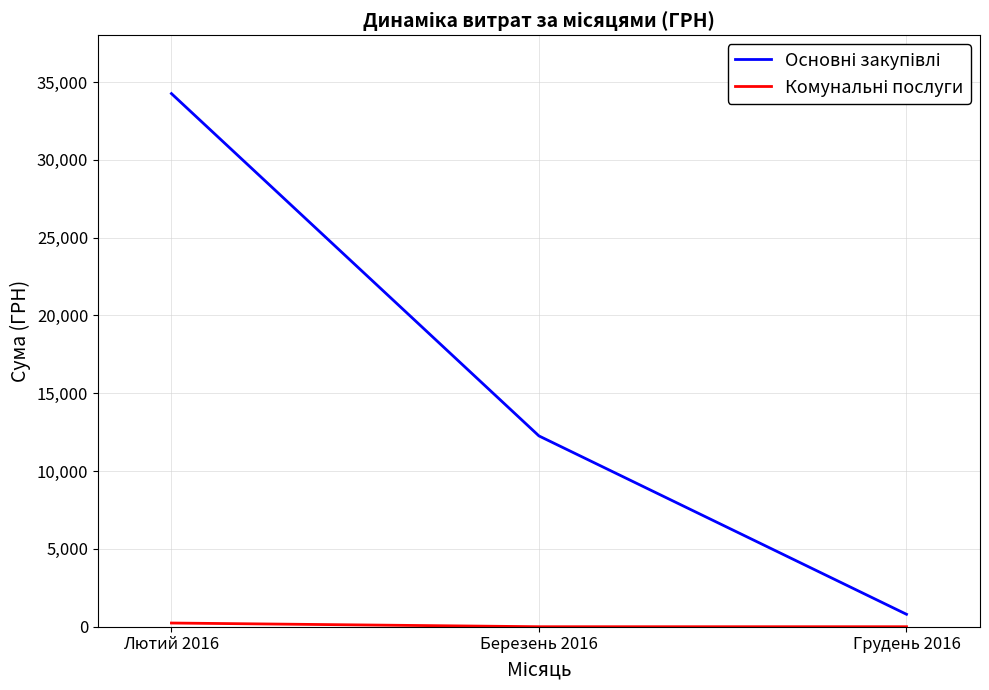

At which category is the sum across all series the highest?

Лютий 2016